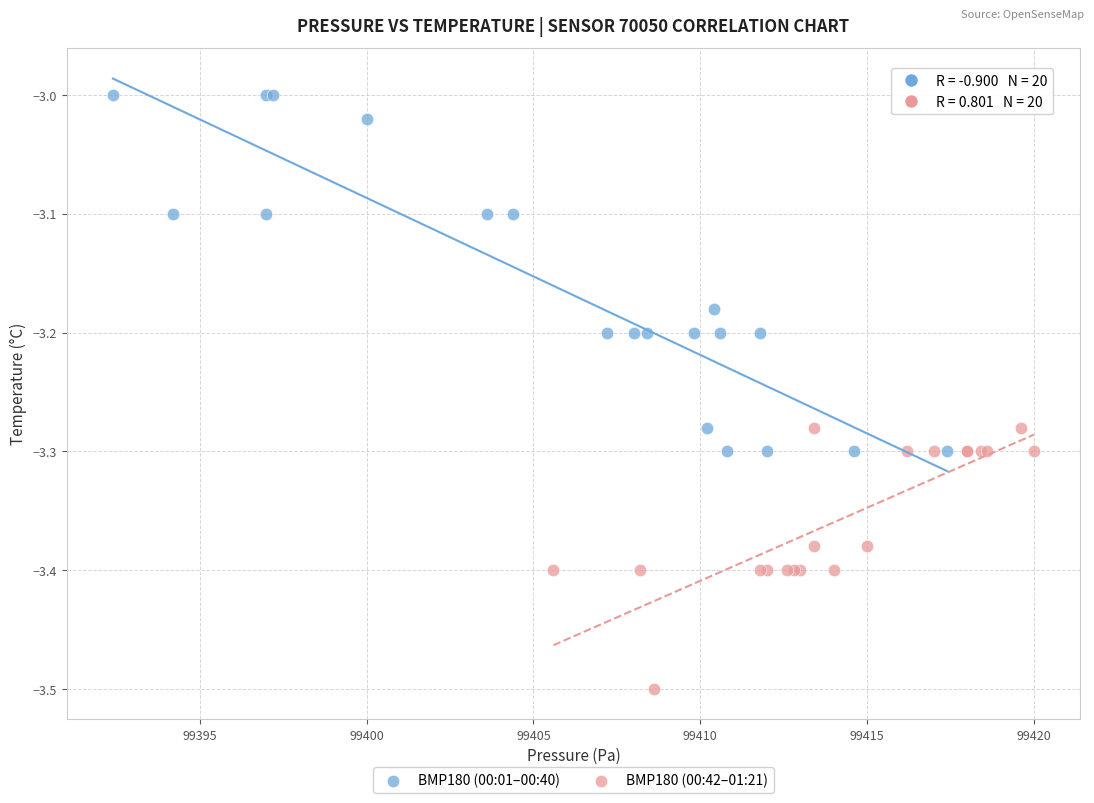

Which series has the largest Y range (max minus min)?

BMP180 (00:01–00:40)